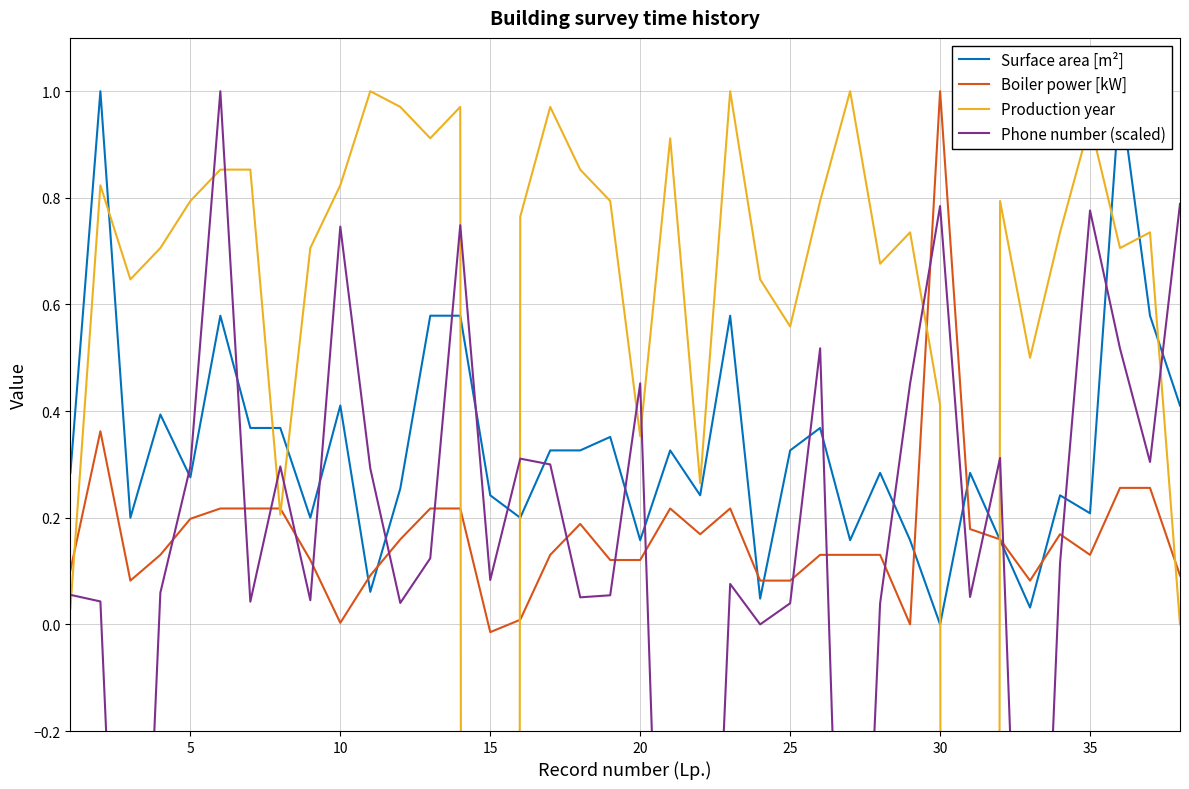

How many values in Boiler power [kW] are below zero?

1